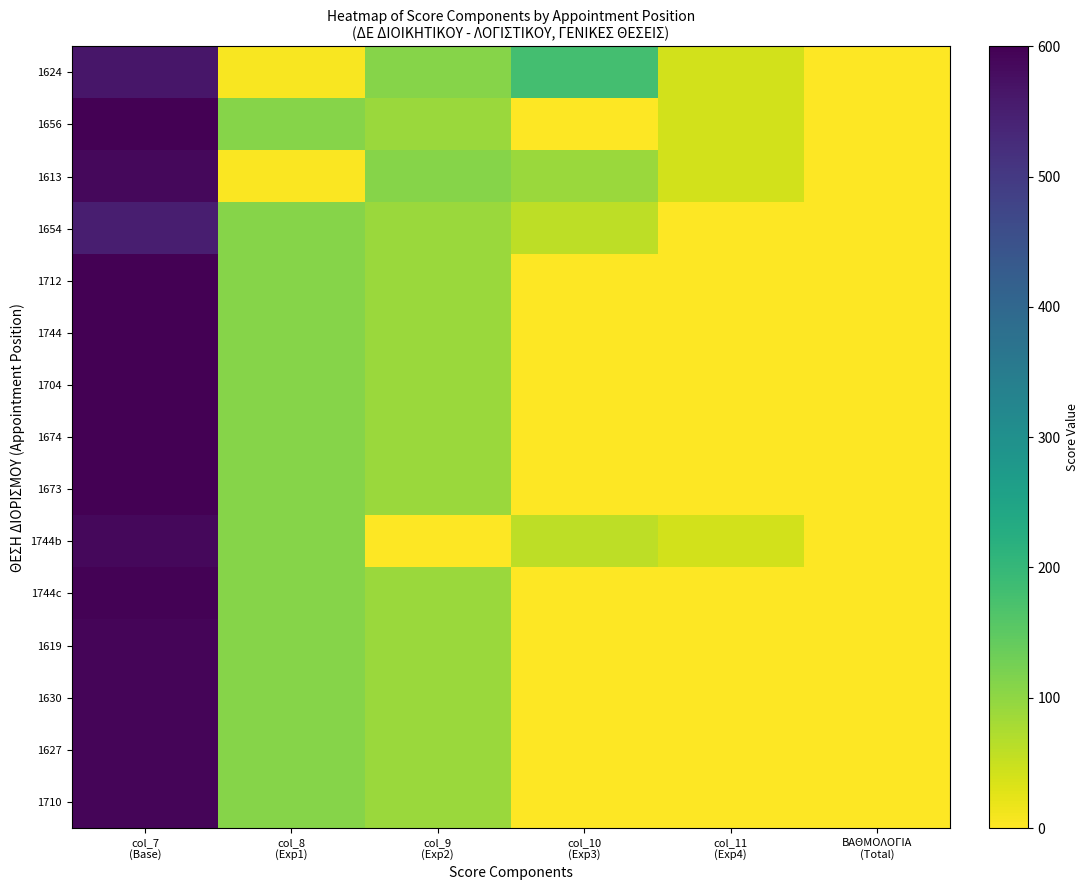

What is the maximum value shown in the chart?

600